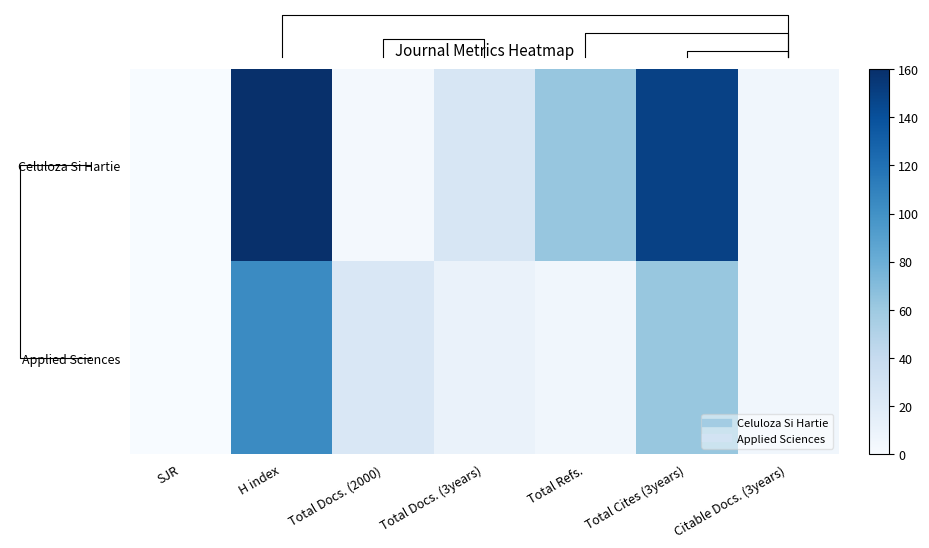

At which category is the sum across all series the highest?

H index